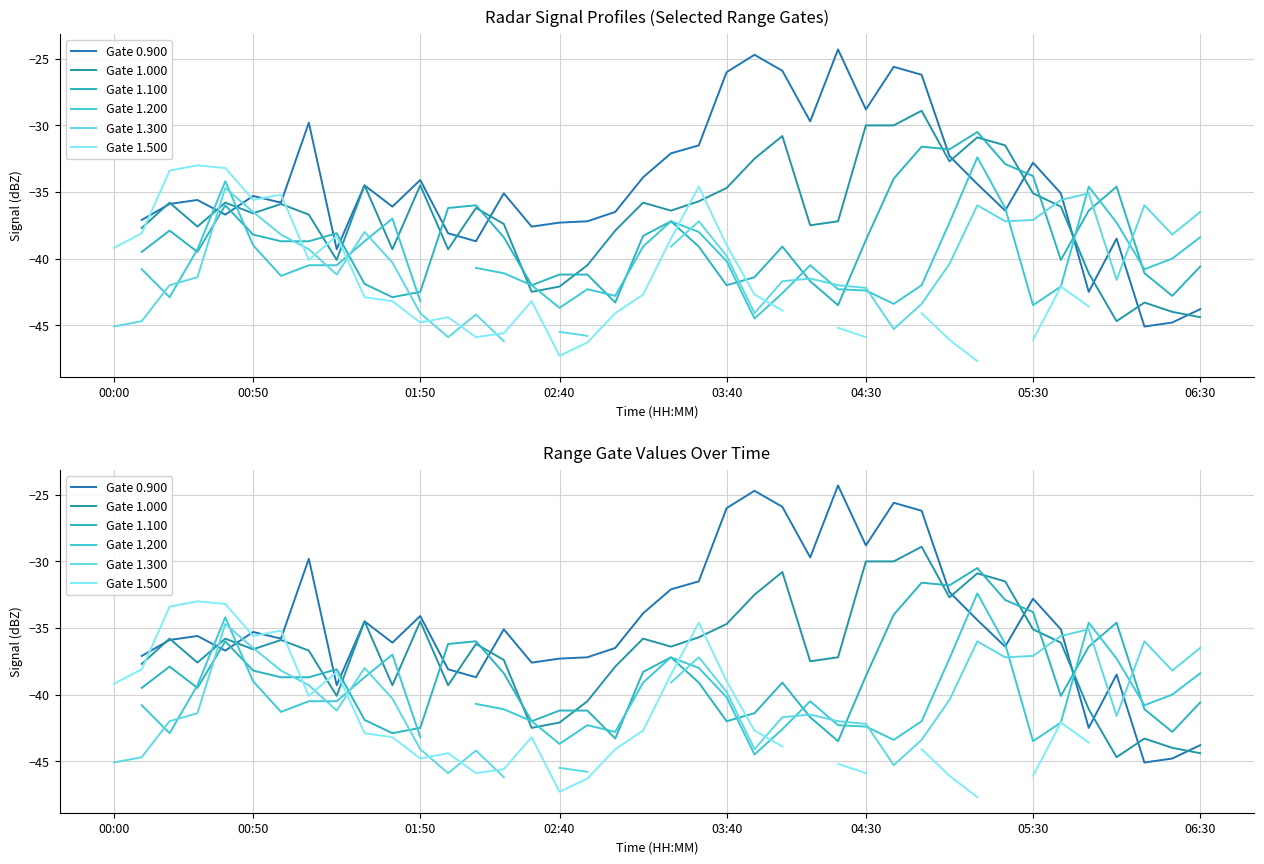

Count the number of categories in the chart.

40